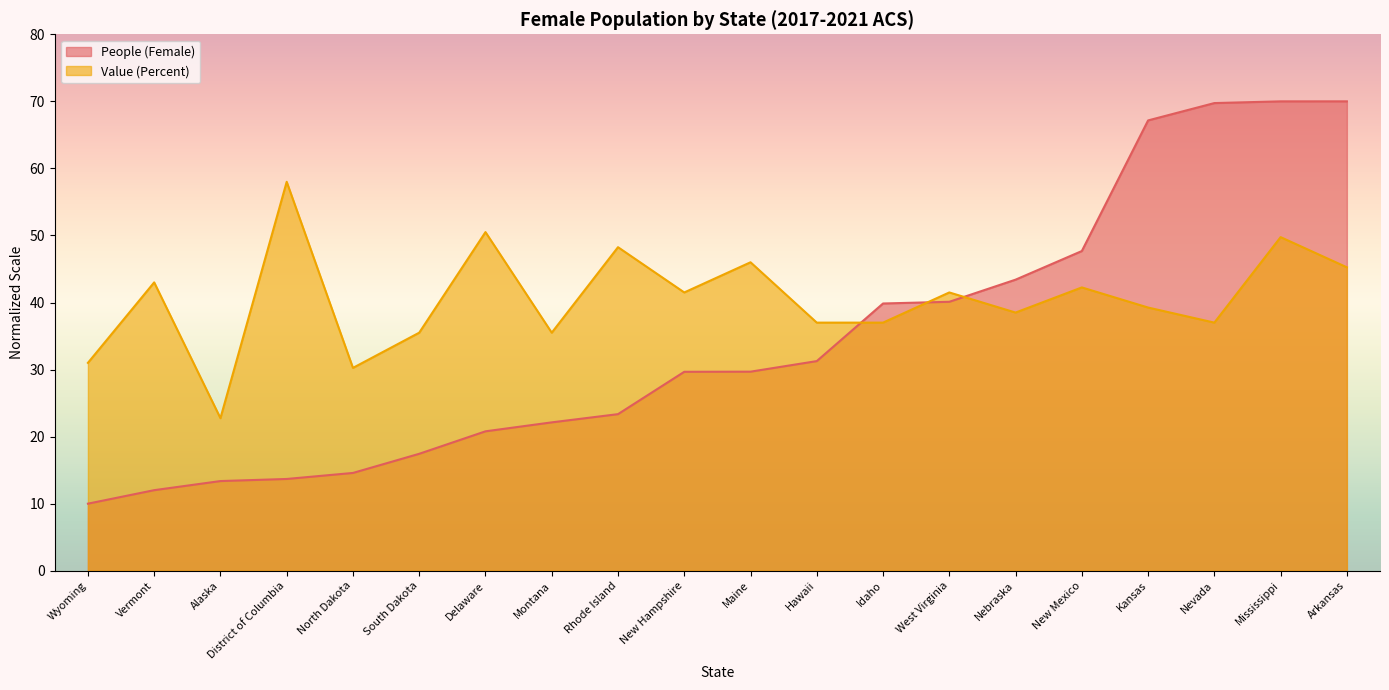

True or false: People (Female) and Value (Percent) cross at least once.

True